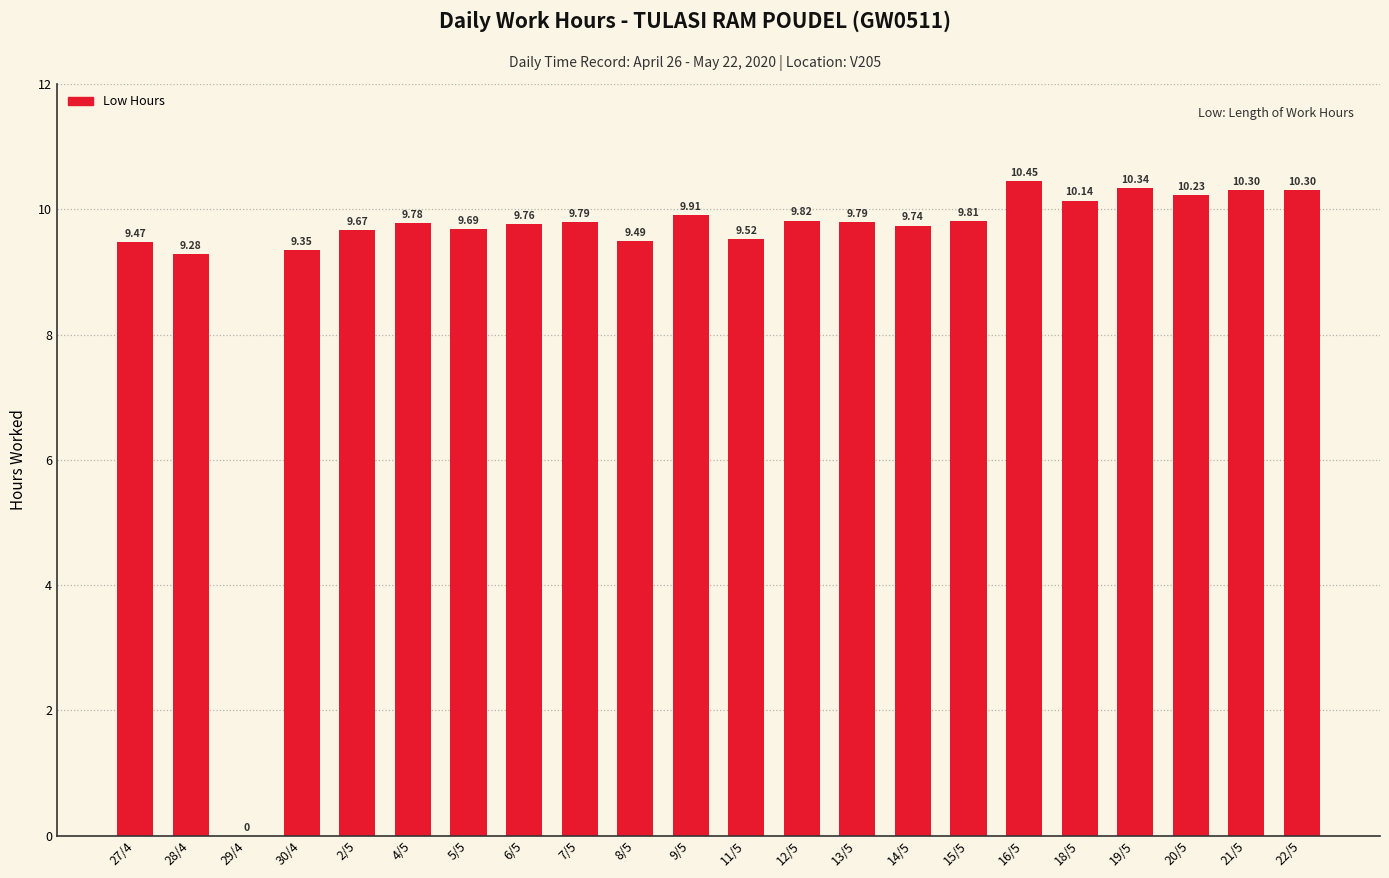

Between 7/5 and 27/4, which is larger?

7/5